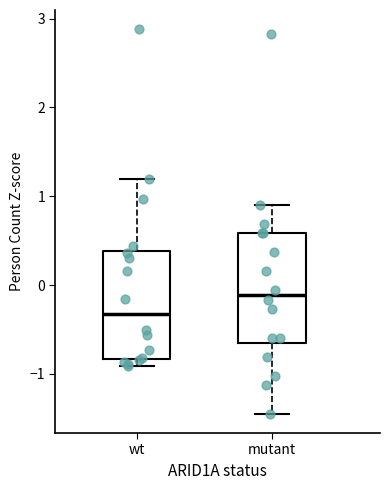

Reading left to right, read every box against the y-axis: the position of its median line, the range the box covers, and the ends of its whiskers. The values are not printed on the chart, so give them approximately, as read against the axis.

wt: median -0.3, box -0.8 to 0.4, whiskers -0.9 to 1.2
mutant: median -0.1, box -0.6 to 0.6, whiskers -1.4 to 0.9